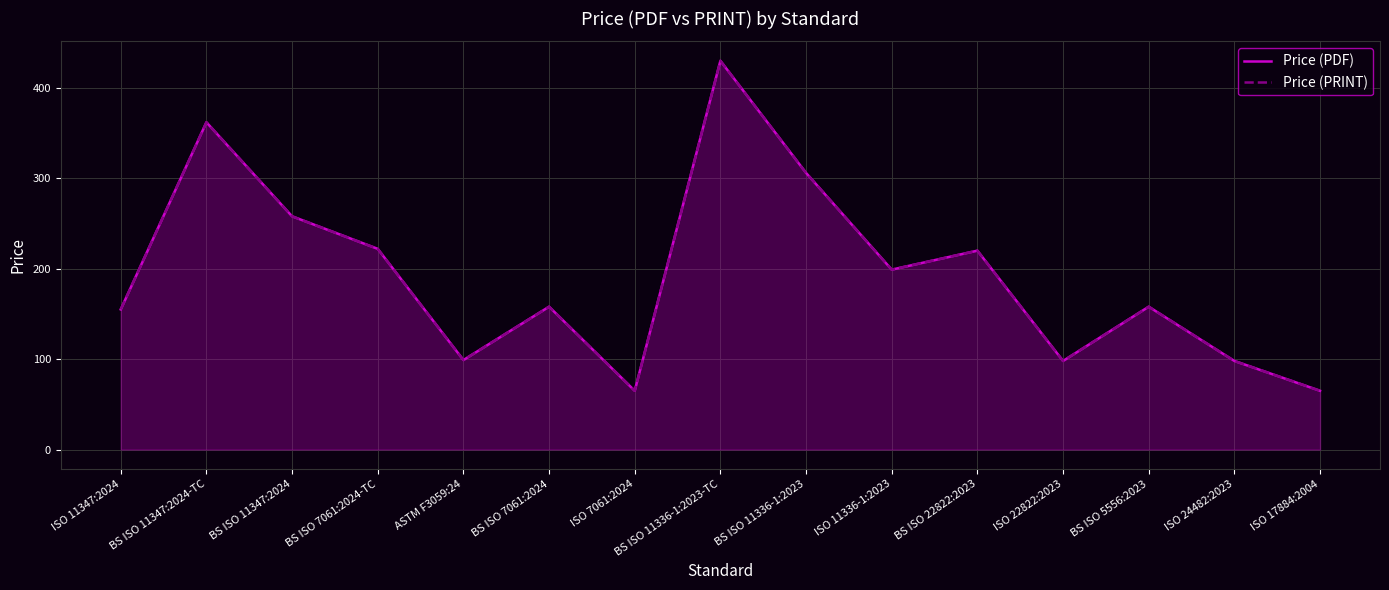

Where is the first local minimum for Price (PRINT)?

ASTM F3059:24